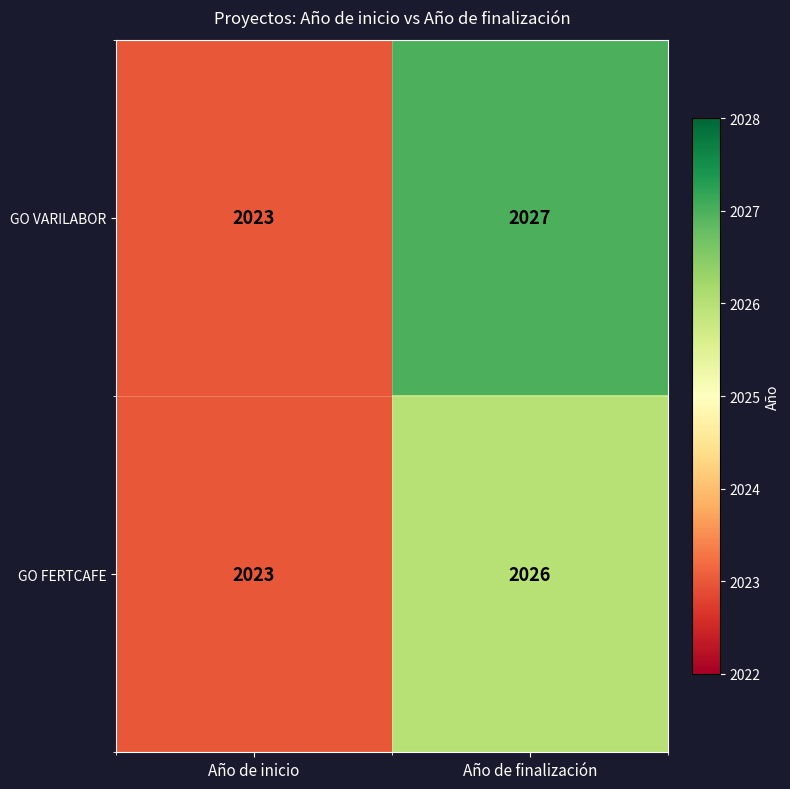

What is the greatest value displayed?

2027